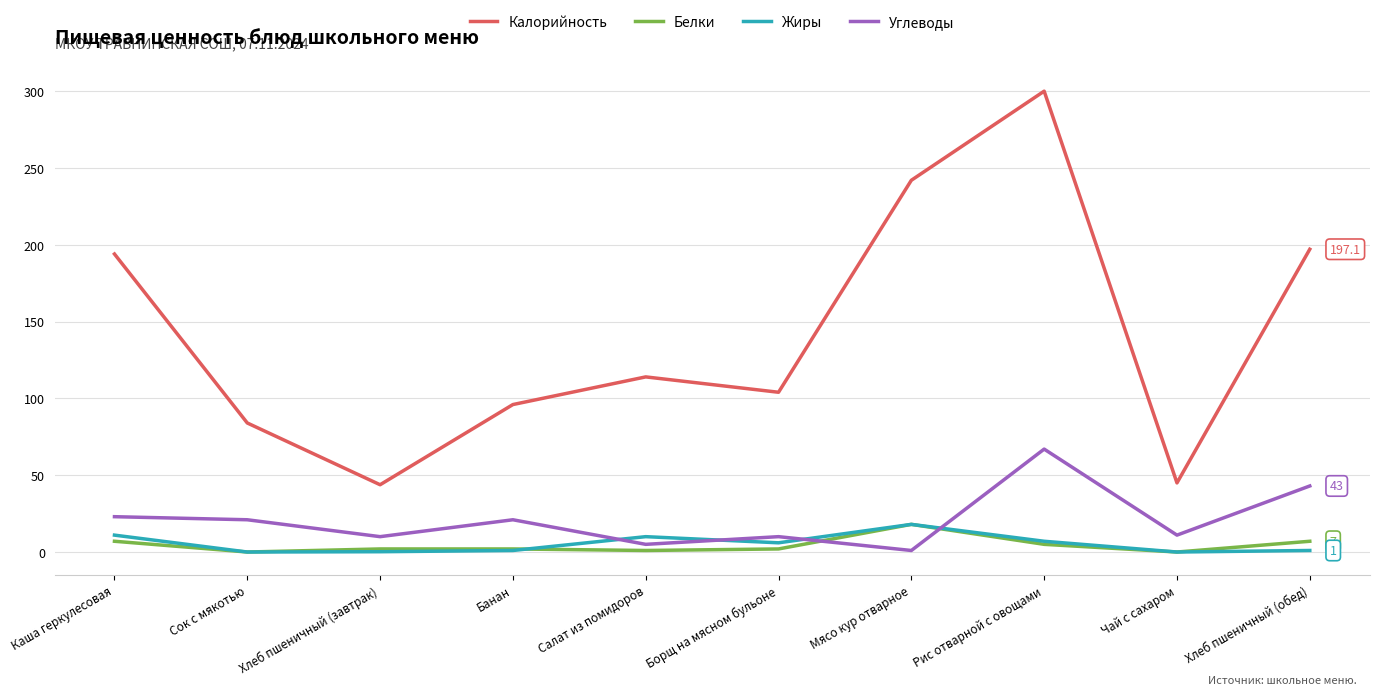

What position from the right is Каша геркулесовая?

10